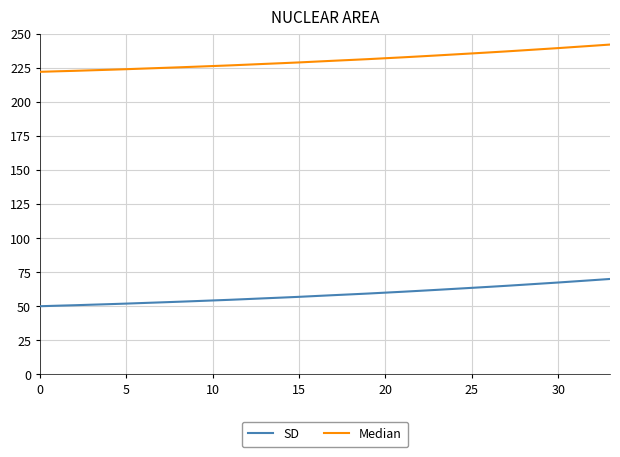

What is the minimum value for Median?

222.0